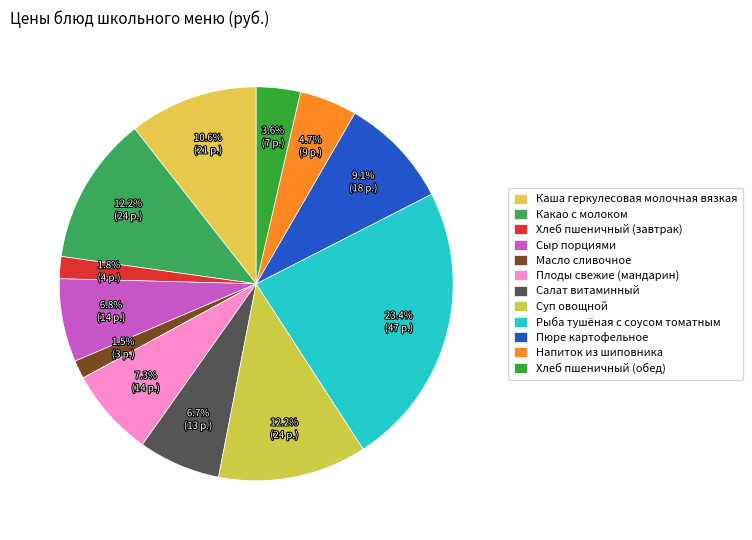

How many segments does this pie chart have?

12